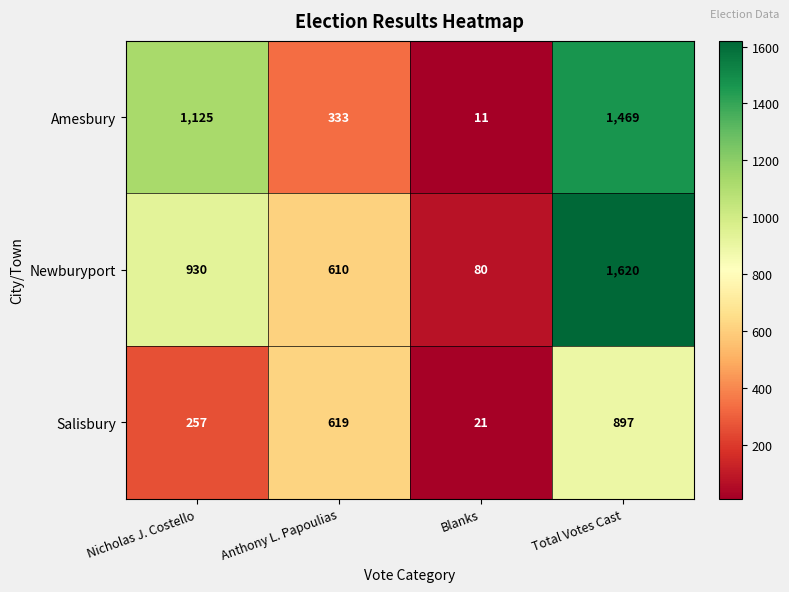

Reading left to right, extract all data points from this chart.

Amesbury: 1125	333	11	1469
Newburyport: 930	610	80	1620
Salisbury: 257	619	21	897